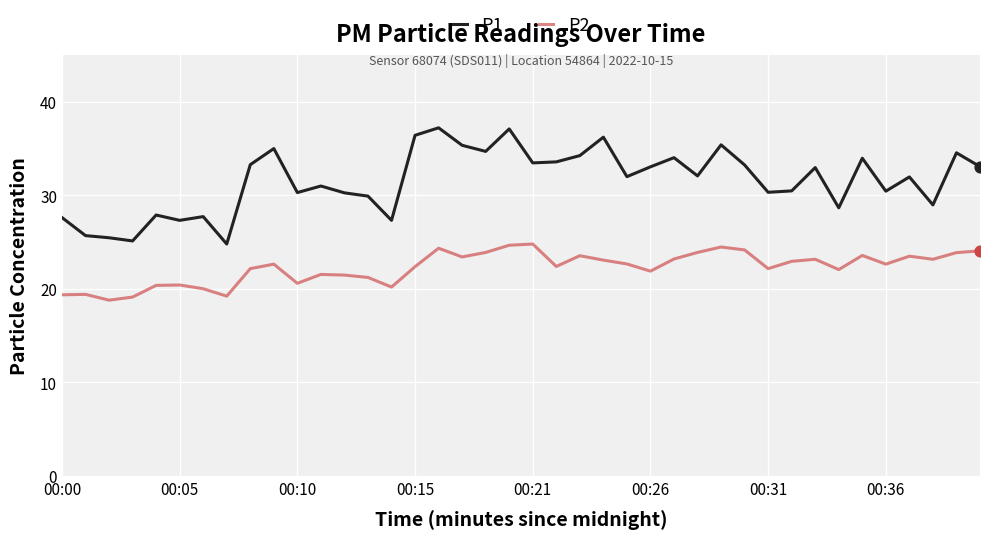

Which series has the largest total across all categories?

P1